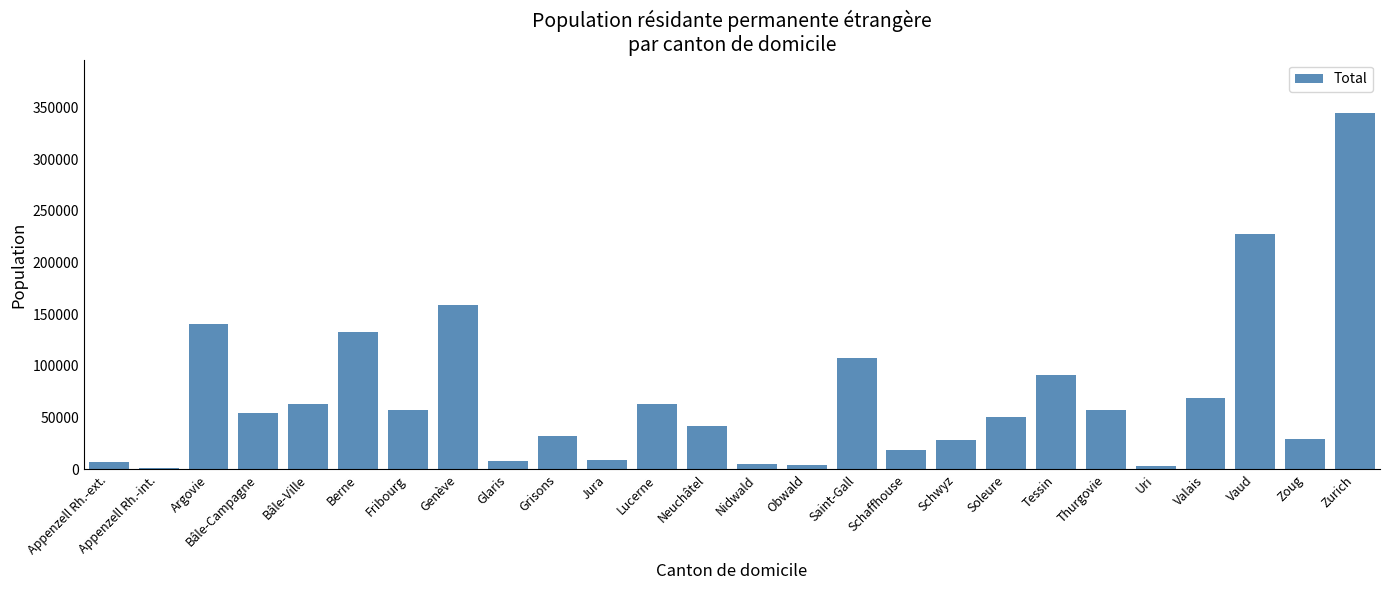

The chart shows a value of 17246 at Soleure. True or false?

False